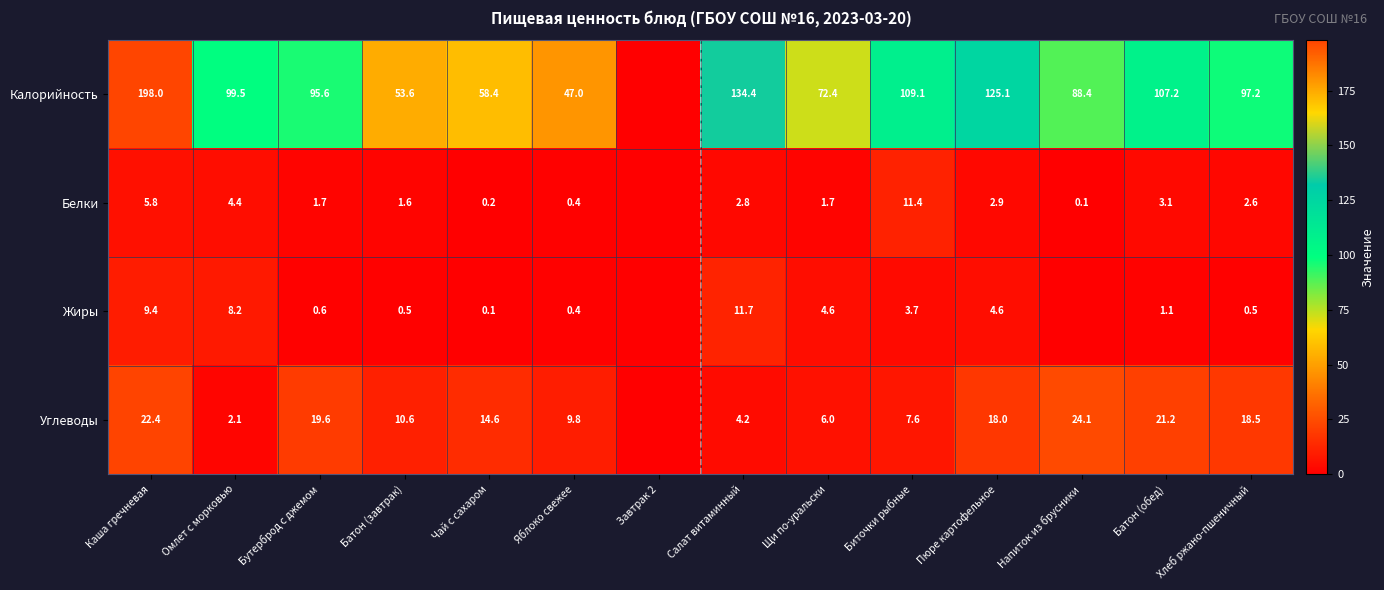

The value of Калорийность at Омлет с морковью is 39.8. True or false?

False